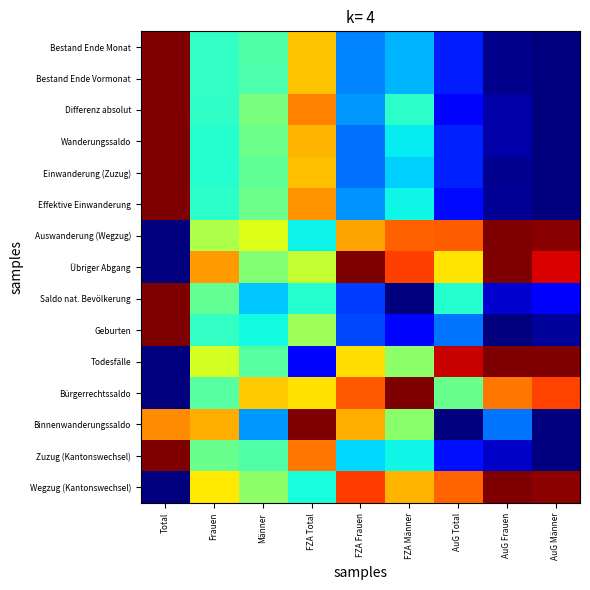

What is the difference between the highest and lowest values at AuG Frauen?

1.0